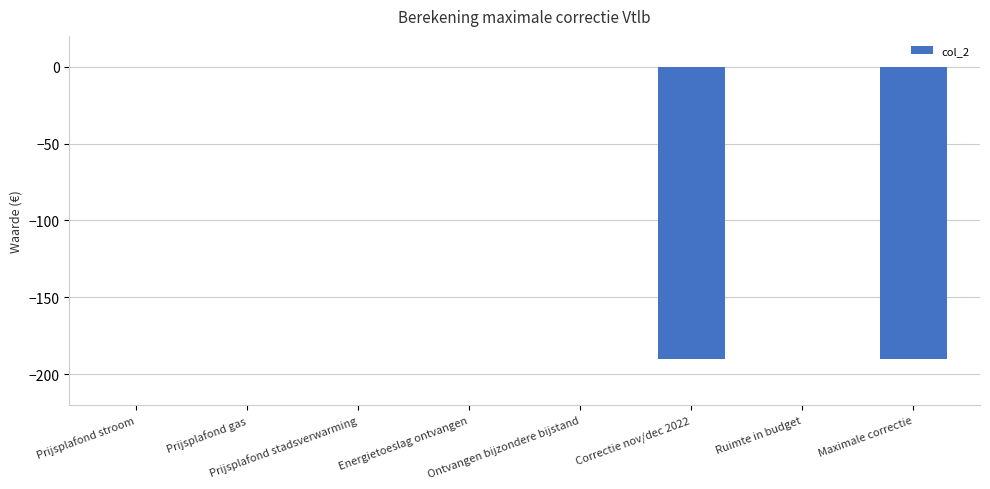

What is the sum of all values?

-380